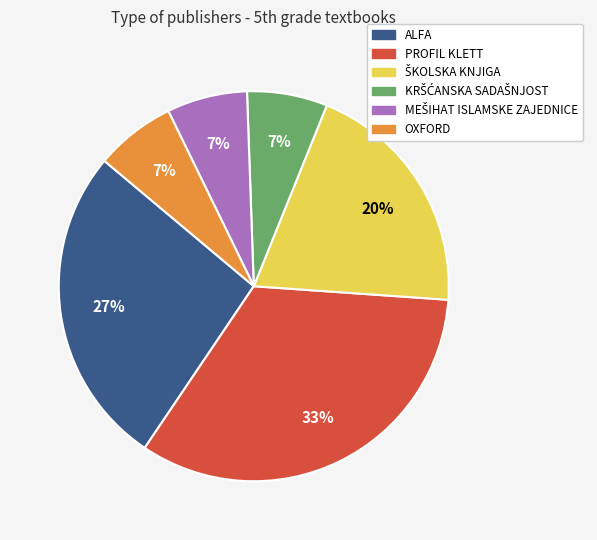

Approximately how many times larger is the value at OXFORD compared to PROFIL KLETT?

0.2